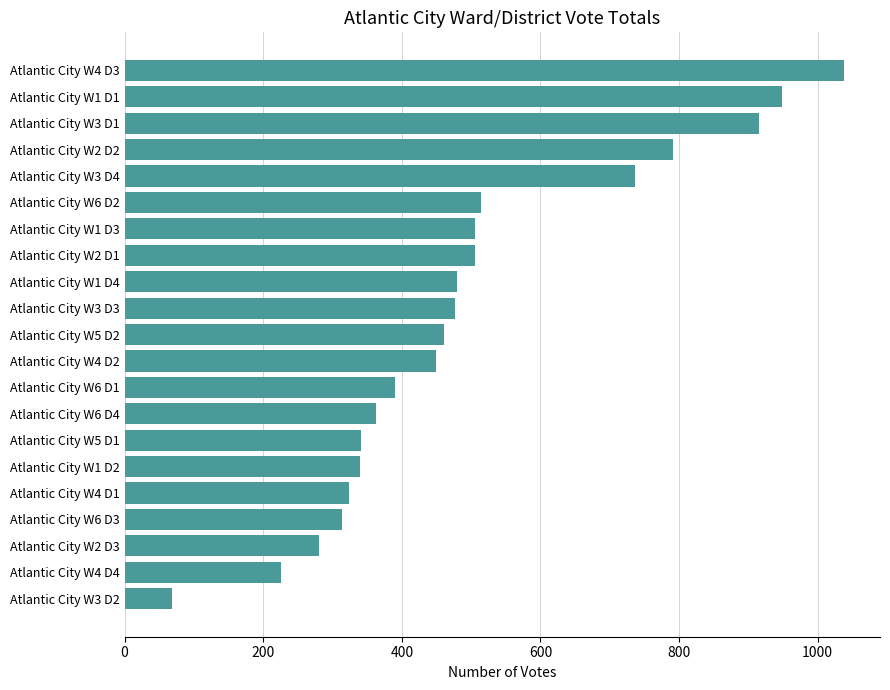

What is the difference between the values at Atlantic City W2 D3 and Atlantic City W3 D3?

196